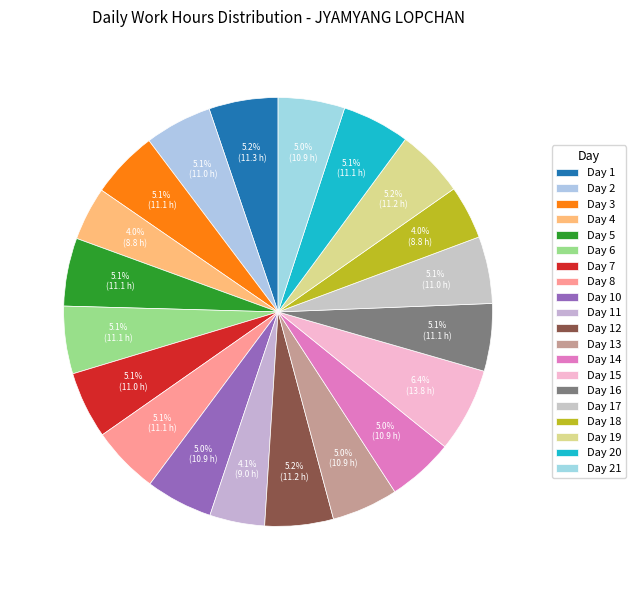

Count the number of slices in the pie.

20